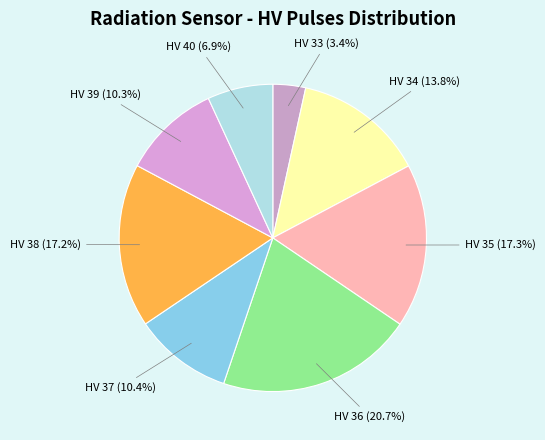

Count the number of slices in the pie.

8